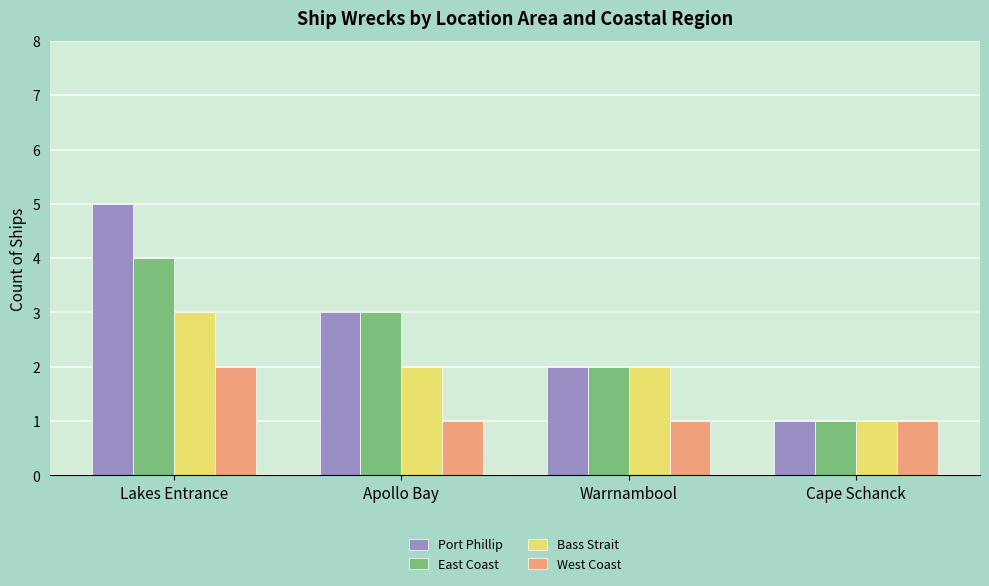

Rank the series by their maximum value, from lowest to highest.

West Coast, Bass Strait, East Coast, Port Phillip